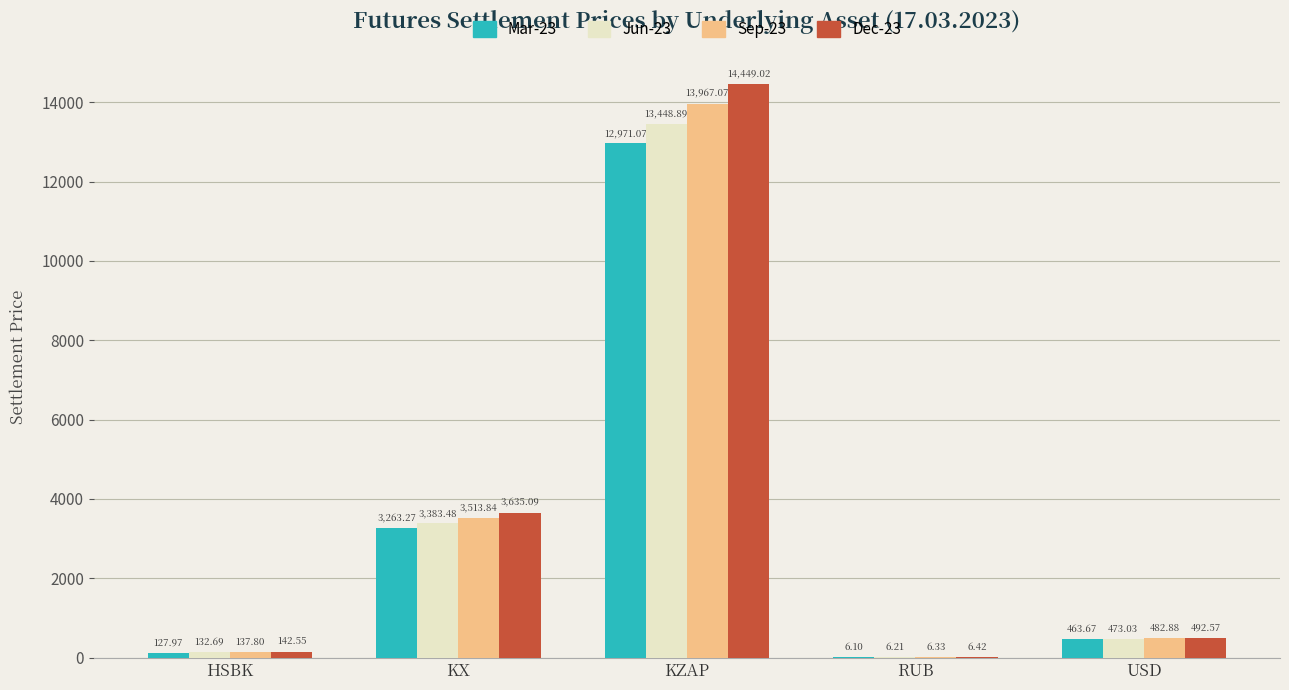

At which category does the chart reach its peak across all series?

KZAP